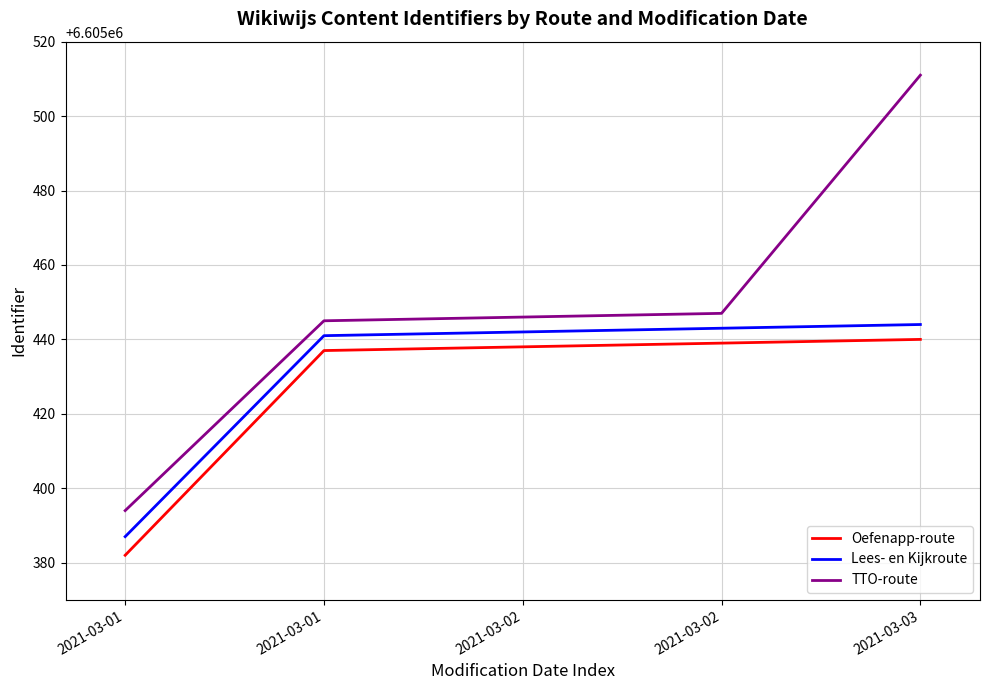

True or false: Oefenapp-route and TTO-route cross at least once.

False